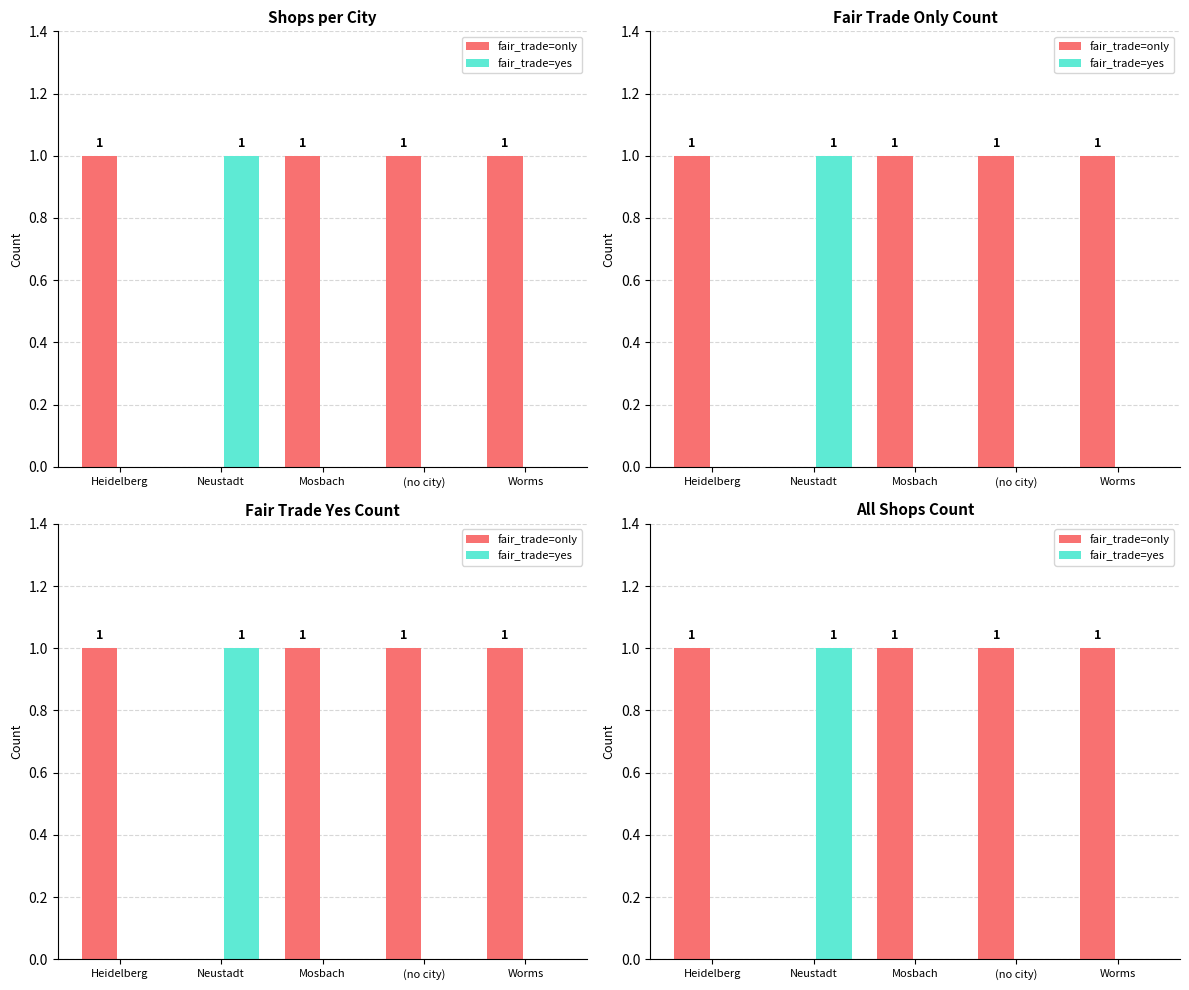

Which series has the largest total across all categories?

fair_trade=only